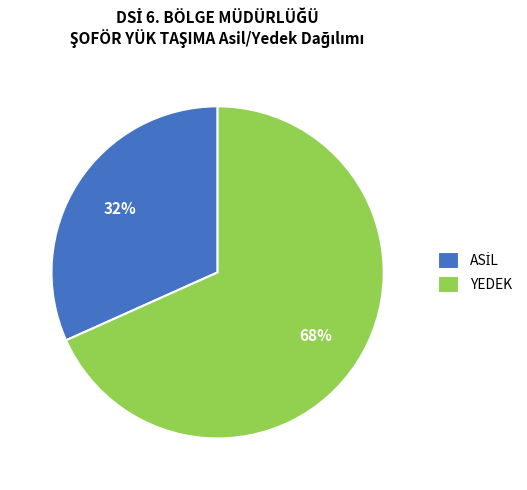

To the nearest percent, what is the average slice percentage?

50%